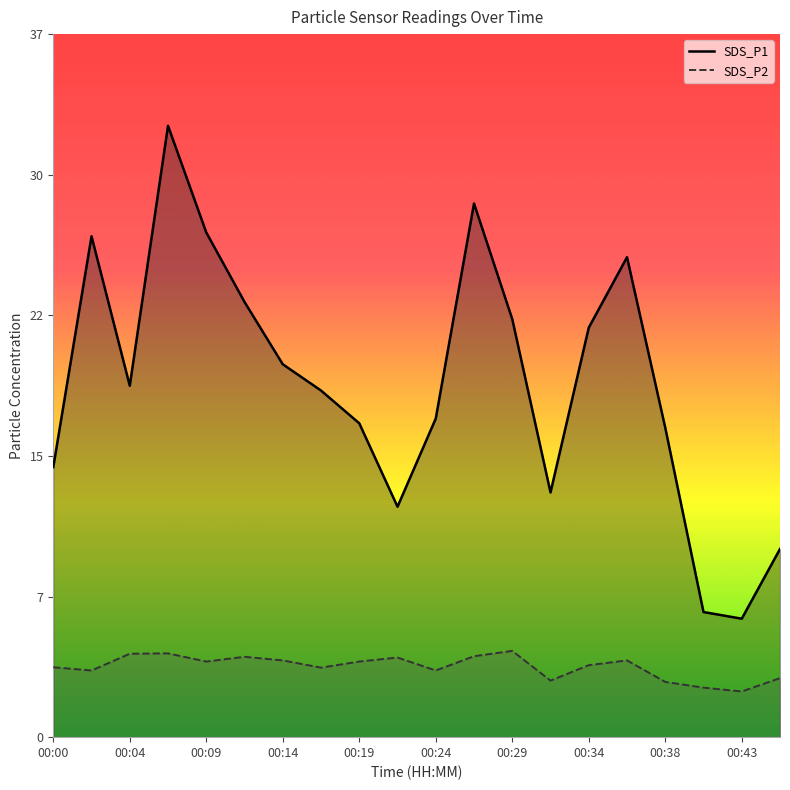

What is the sum of the SDS_P2 values at 00:41 and 00:34?

6.4